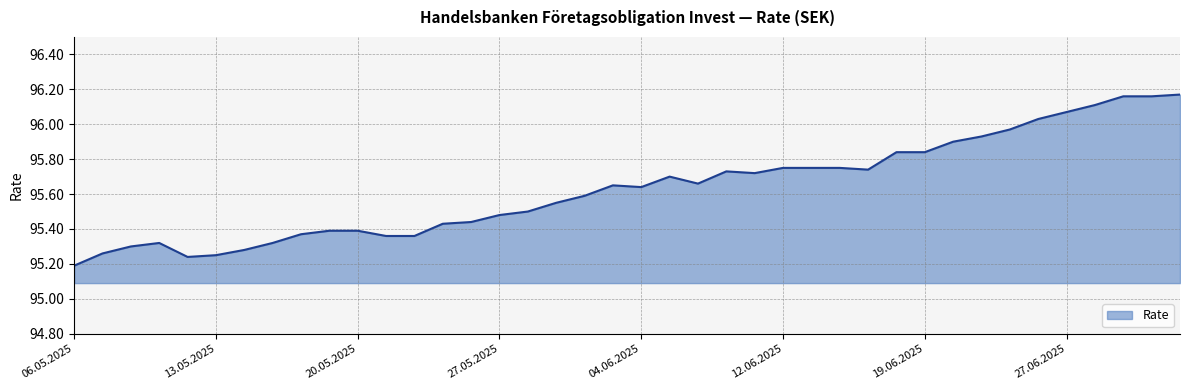

What is the difference between the maximum and minimum values?

1.0